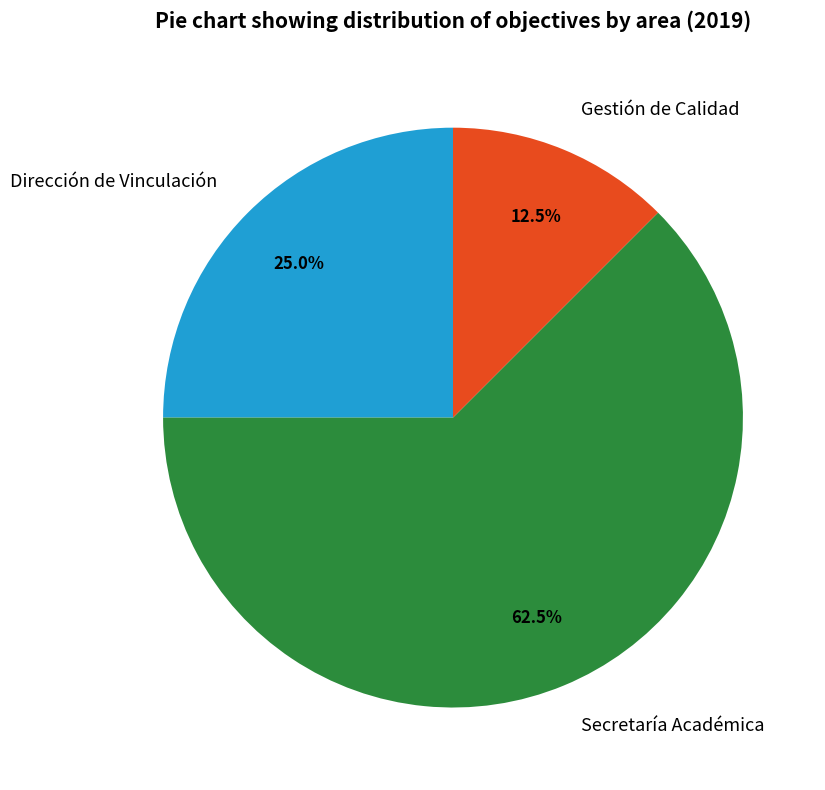

How much of the chart is everything except Dirección de Vinculación?

75.0%